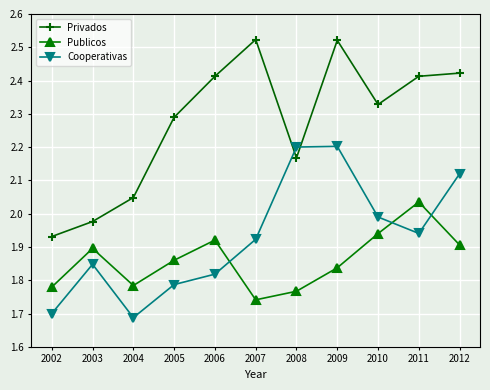

How many lines are shown in the chart?

3